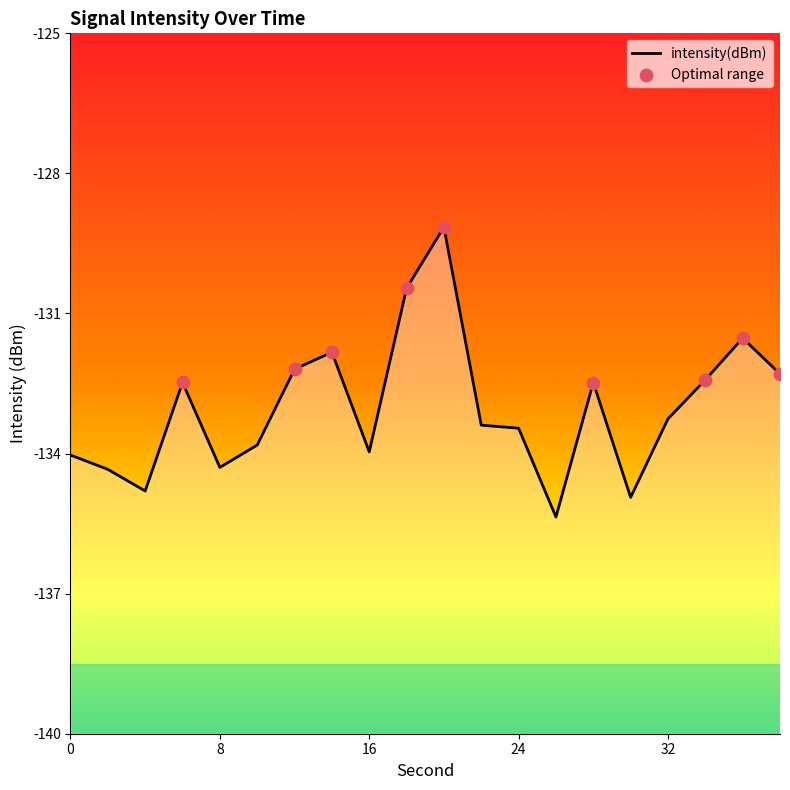

What is the change in value from 28 to 34?

+0.1